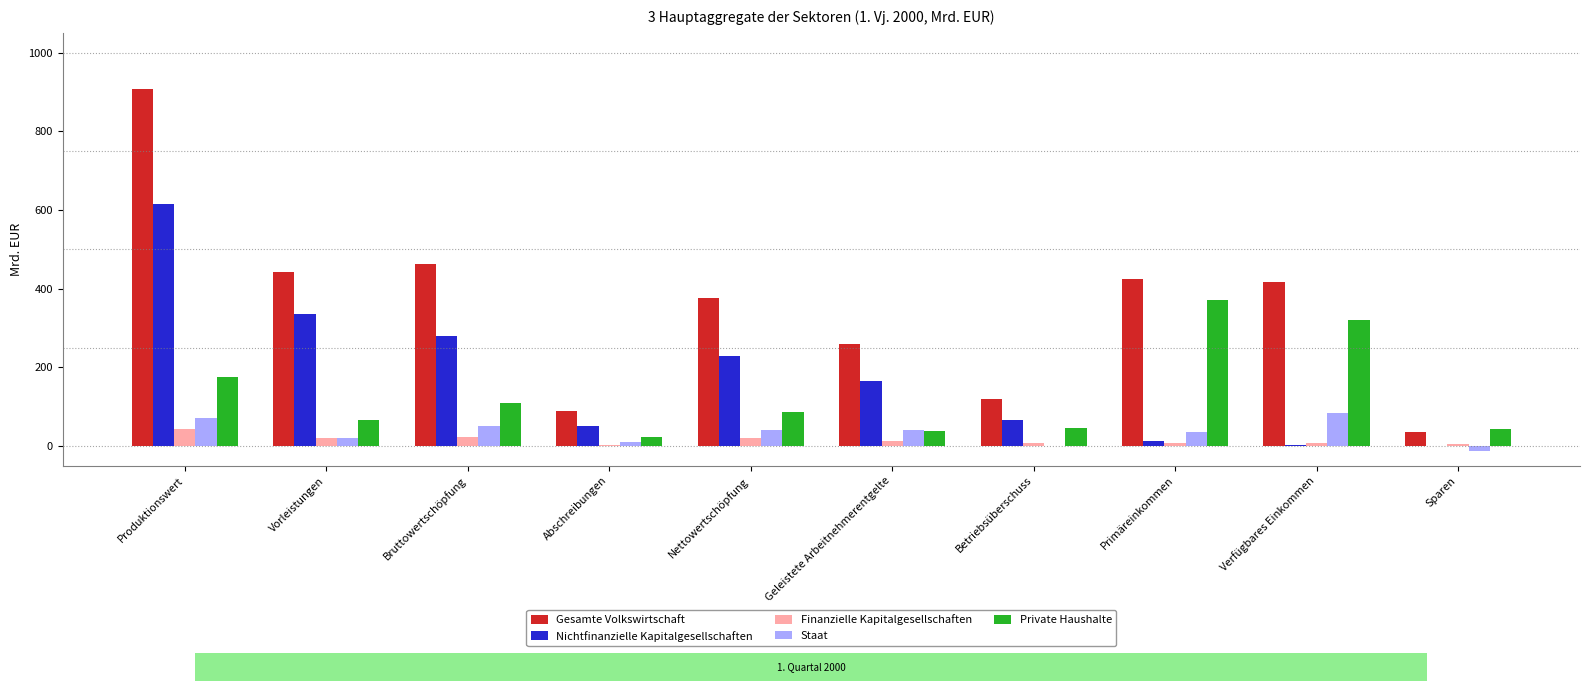

Which series has the largest total across all categories?

Gesamte Volkswirtschaft